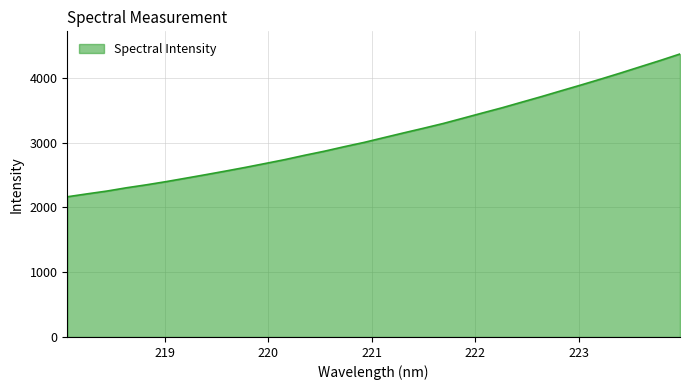

What is the minimum value shown in the chart?

2162.7